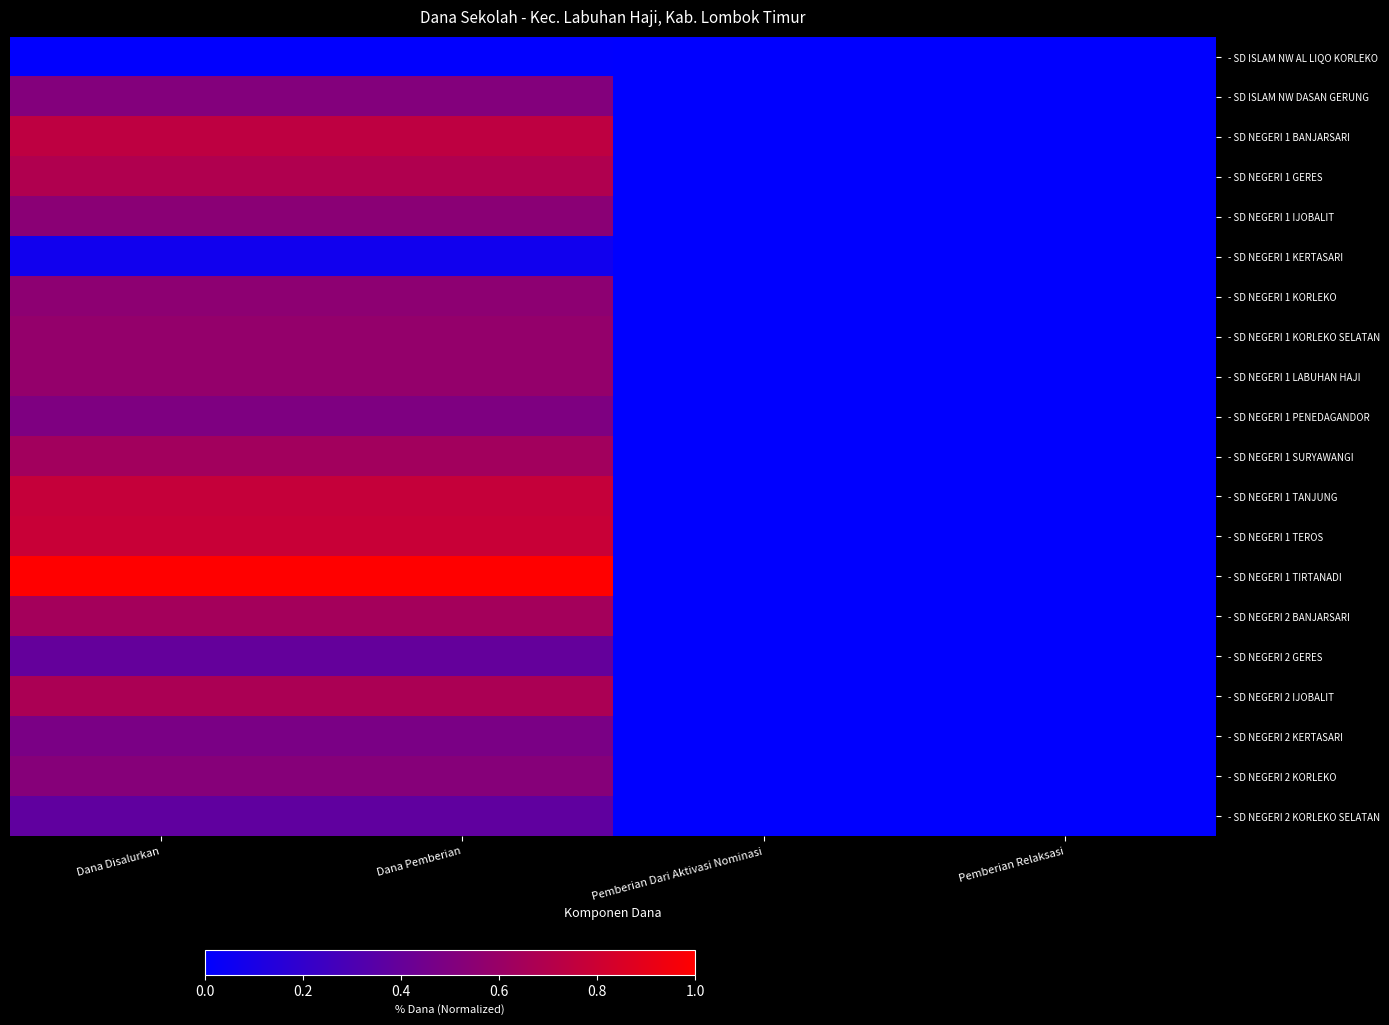

At which category is the sum across all series the highest?

Dana Disalurkan